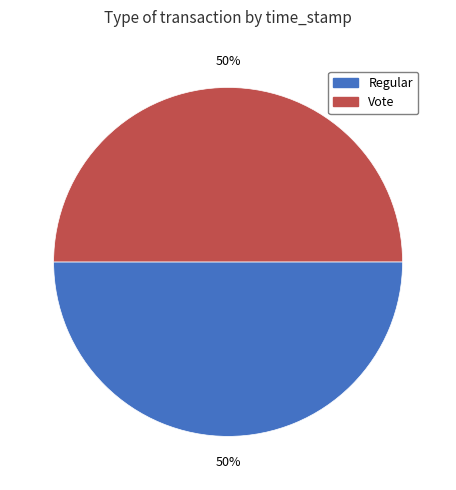

To the nearest percent, what percentage of the pie is Regular?

50%